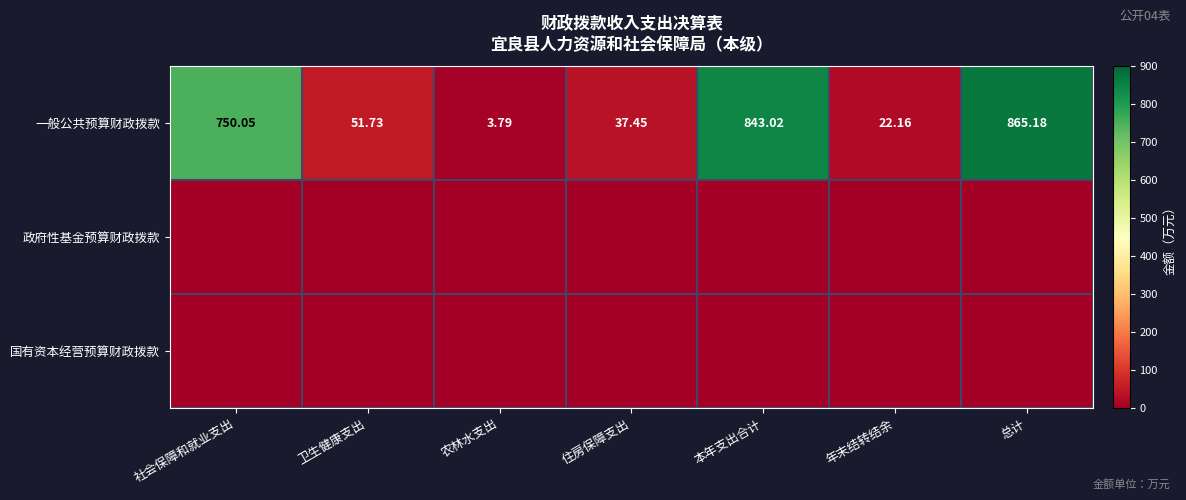

Rank the categories by 一般公共预算财政拨款 value from lowest to highest.

农林水支出, 年末结转结余, 住房保障支出, 卫生健康支出, 社会保障和就业支出, 本年支出合计, 总计